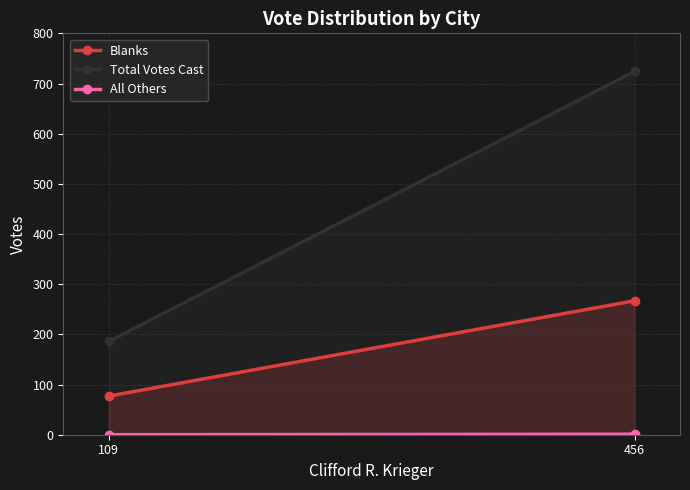

Is the value of Blanks at 109 greater than the value of All Others at 109?

Yes